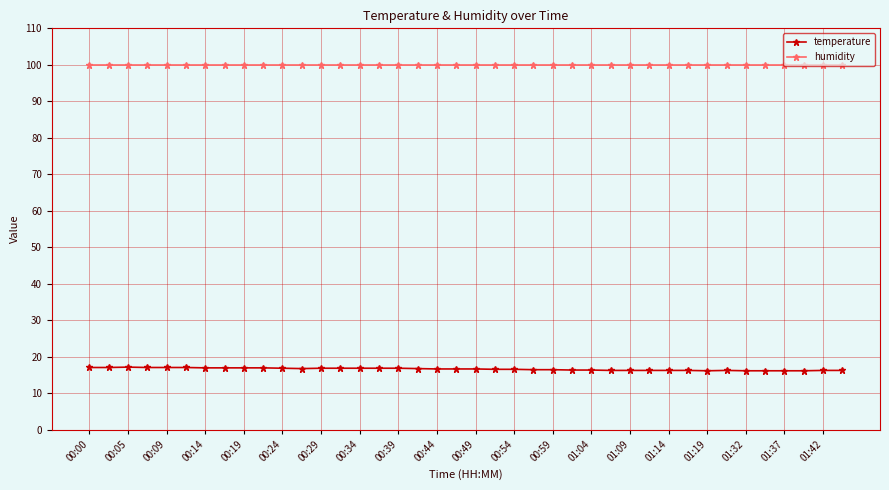

What is the sum of all humidity values?

3996.0